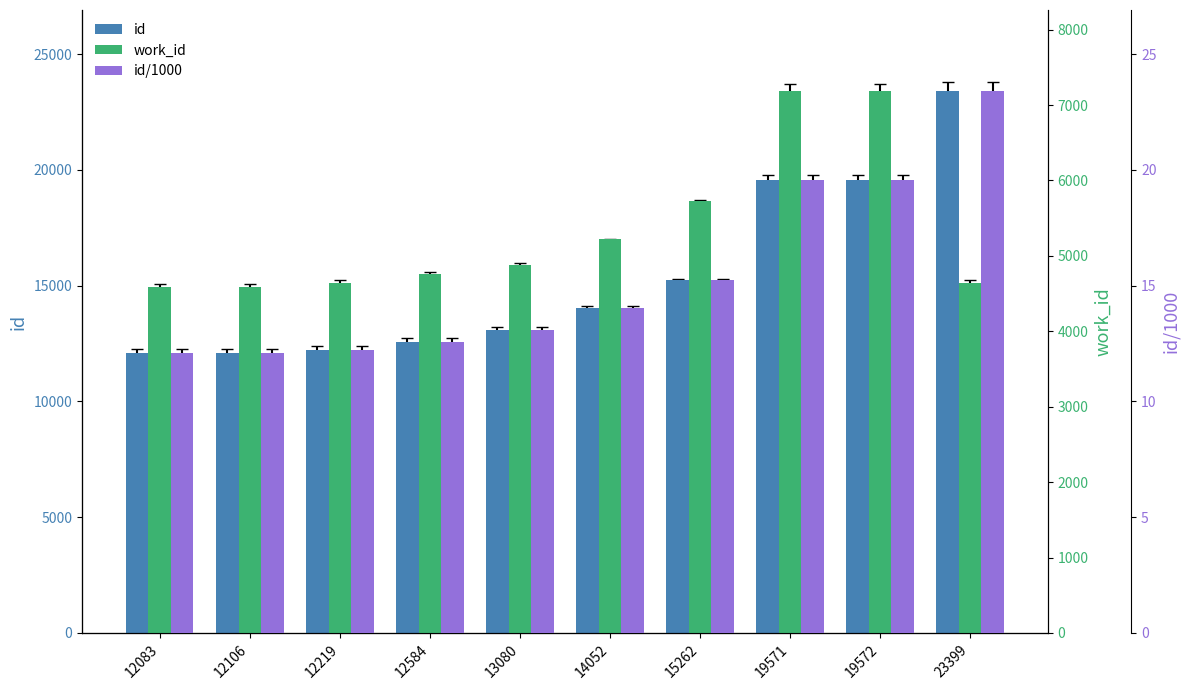

Rank the series by their maximum value, from lowest to highest.

id/1000, work_id, id